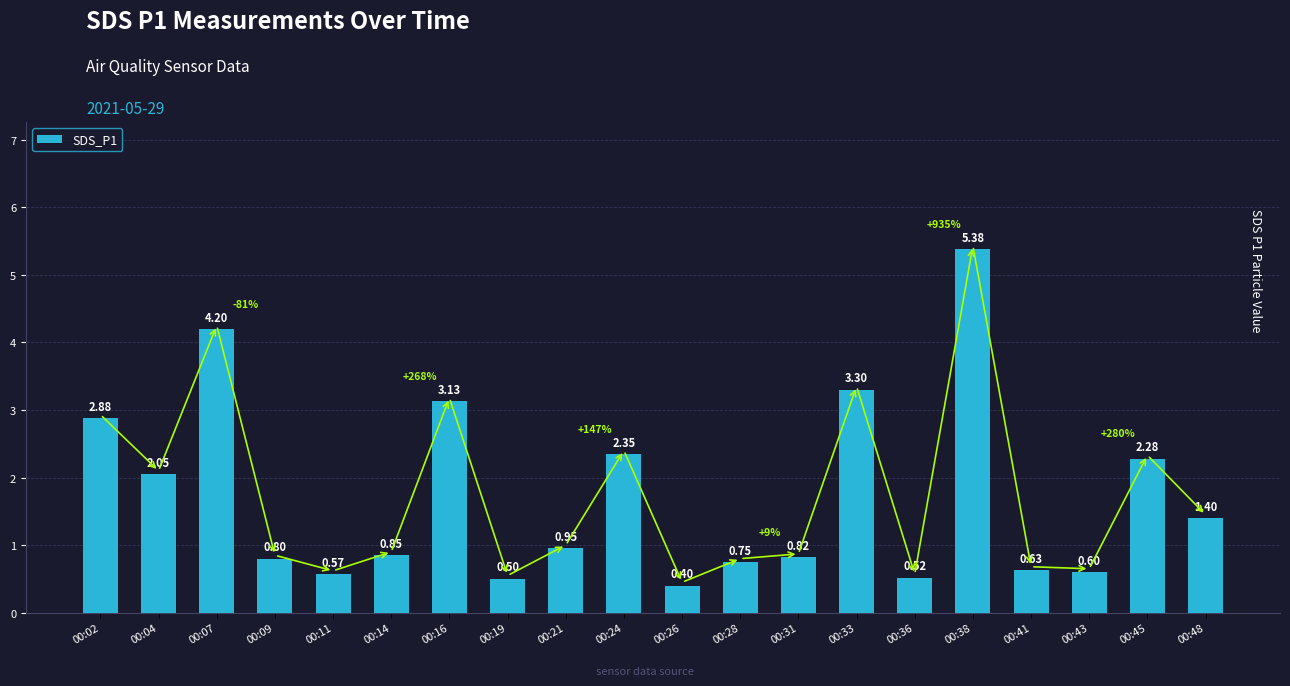

What is the sum of all values?

34.4